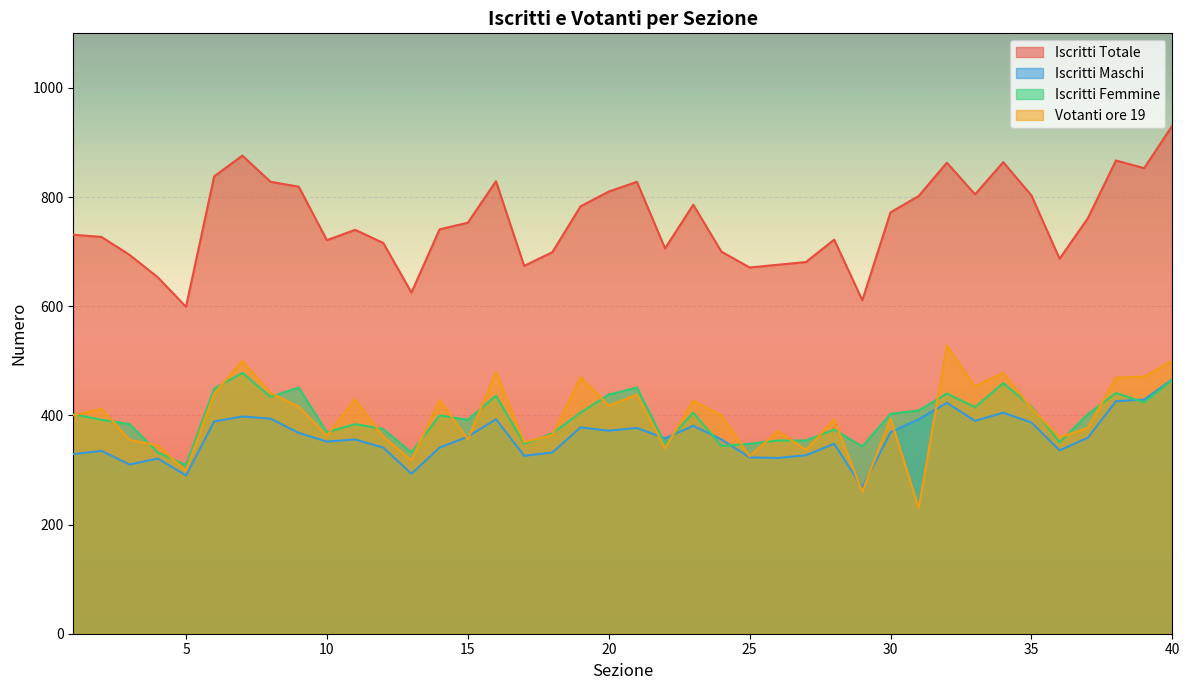

Where is Iscritti Femmine nearest to the value 393?

2